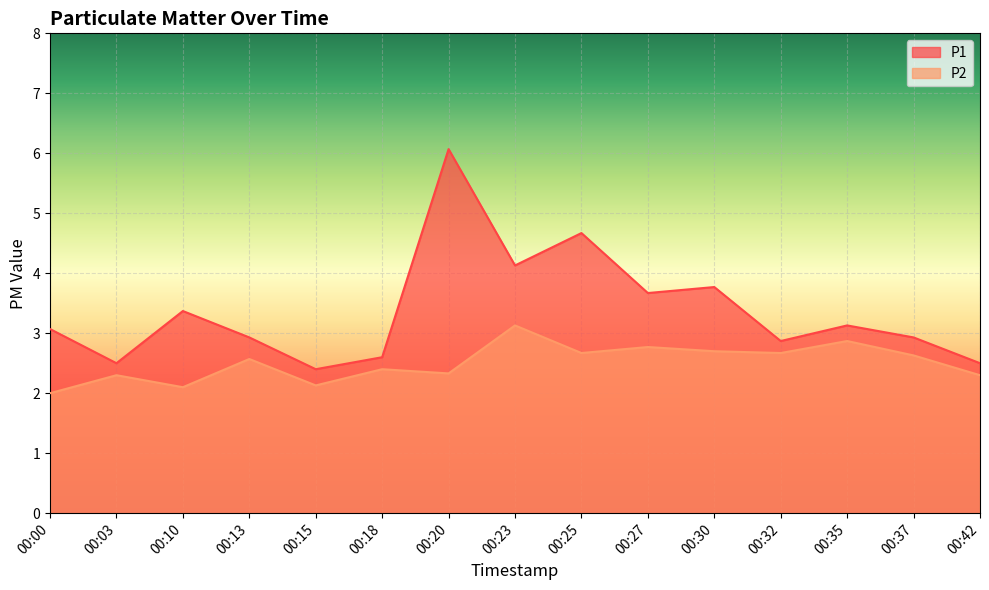

Is the value of P1 at 00:35 greater than the value of P2 at 00:03?

Yes